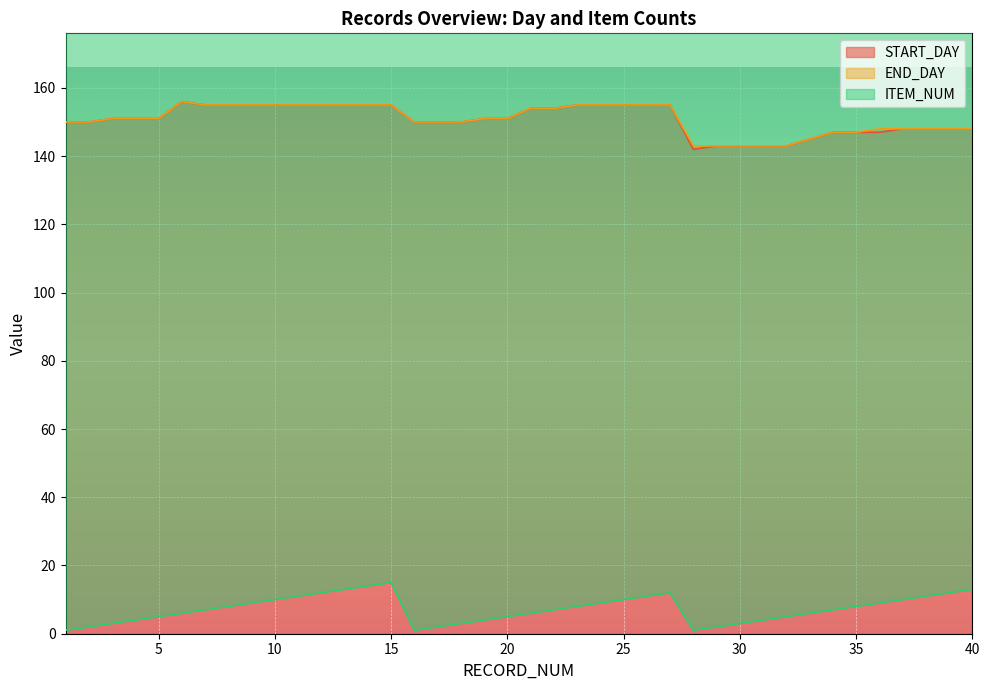

True or false: START_DAY has more than 0 points higher than both neighbors.

True